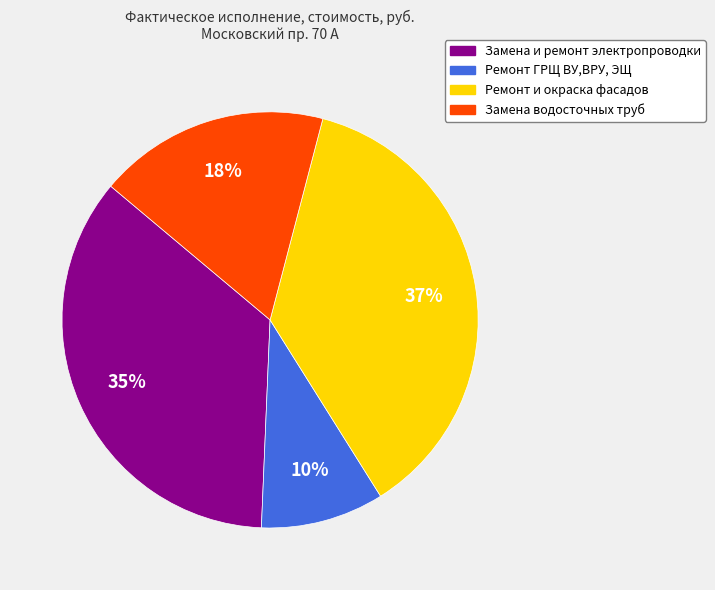

How many segments does this pie chart have?

4